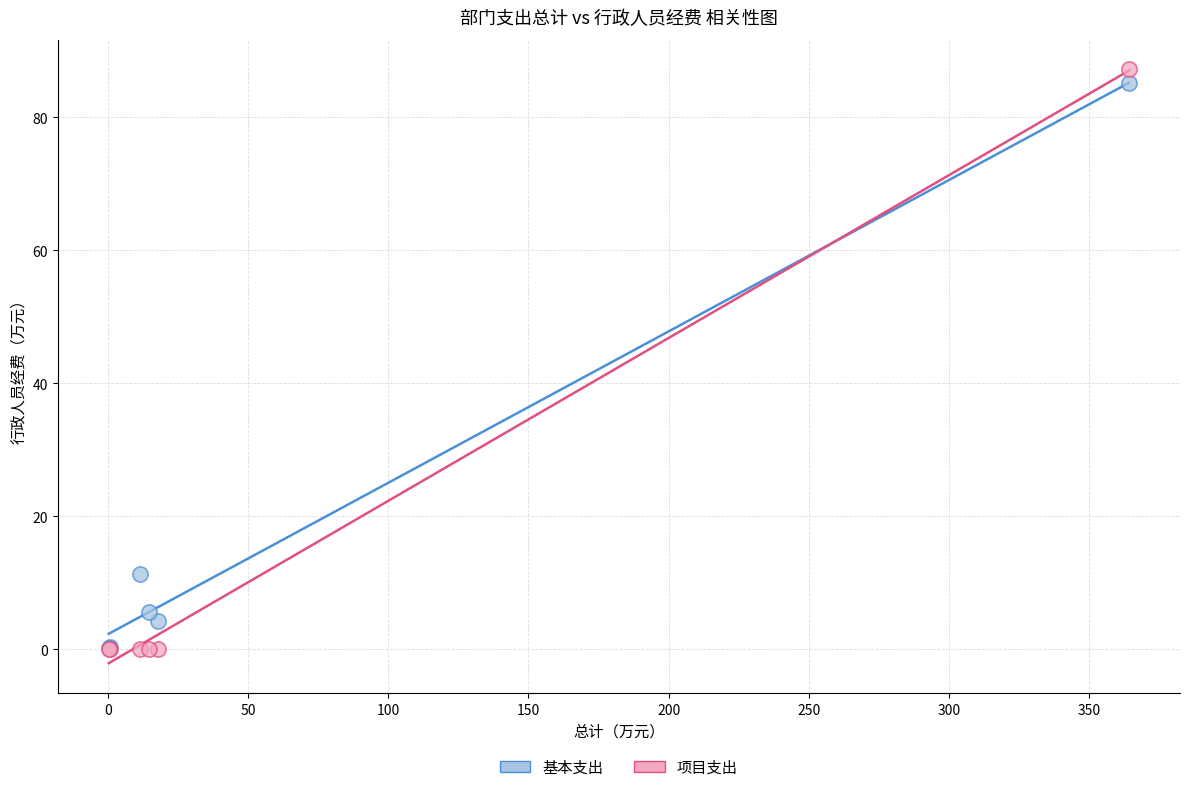

In the 基本支出 series, what Y value is closest to 42?

11.3